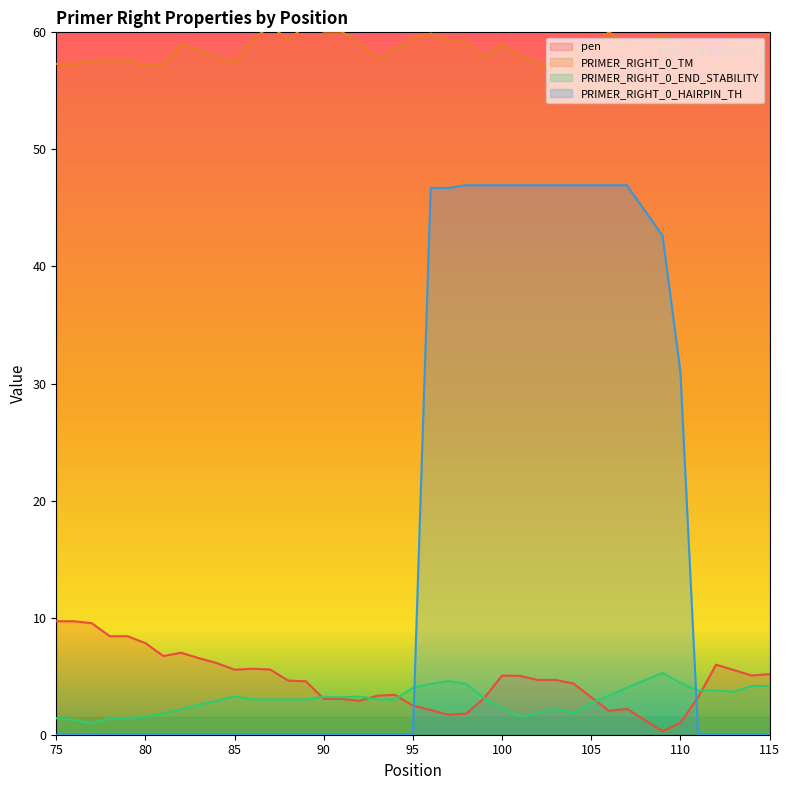

What is the approximate value of PRIMER_RIGHT_0_END_STABILITY at 86?

3.0